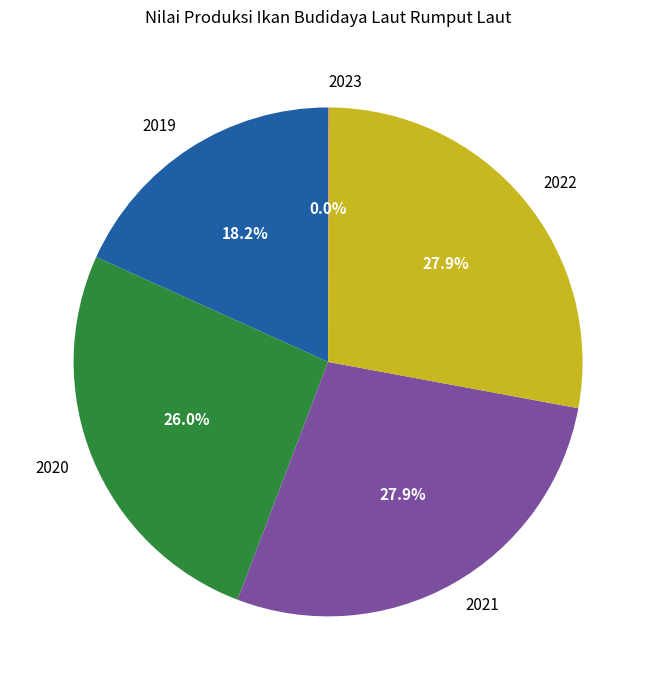

Is the sum of 2019 and 2022 greater than half?

No